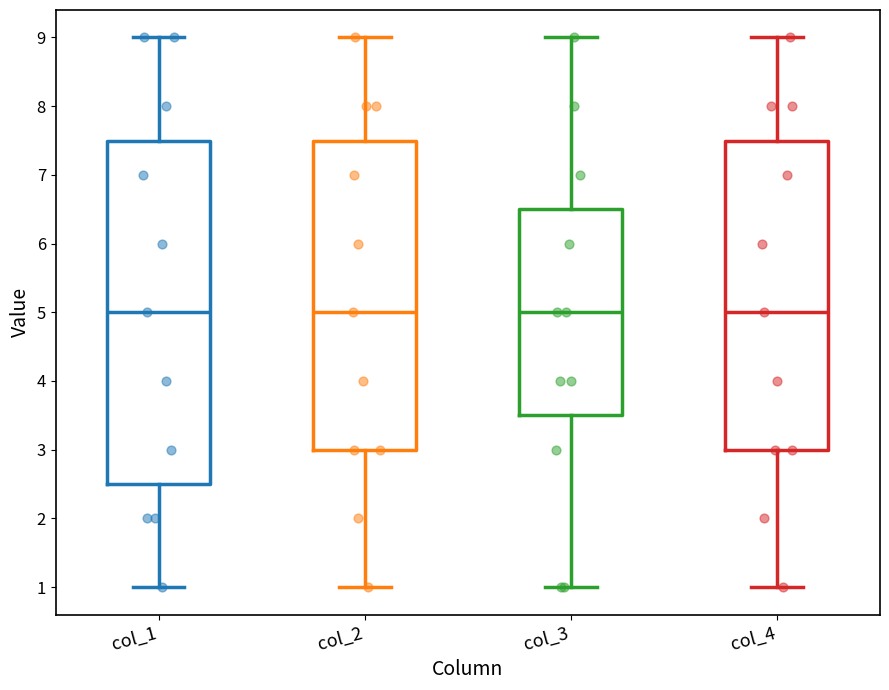

Which box is the tallest, from its lower edge to its upper edge?

col_1